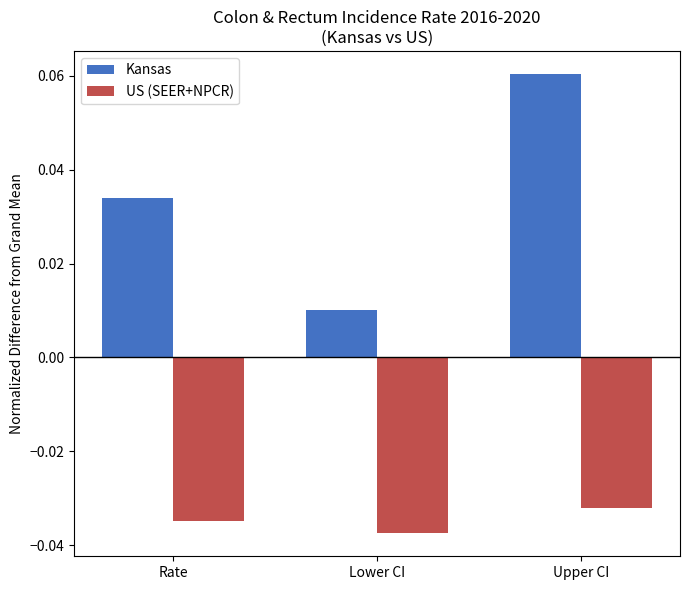

True or false: US (SEER+NPCR) has a value of -0.1 at Rate.

False